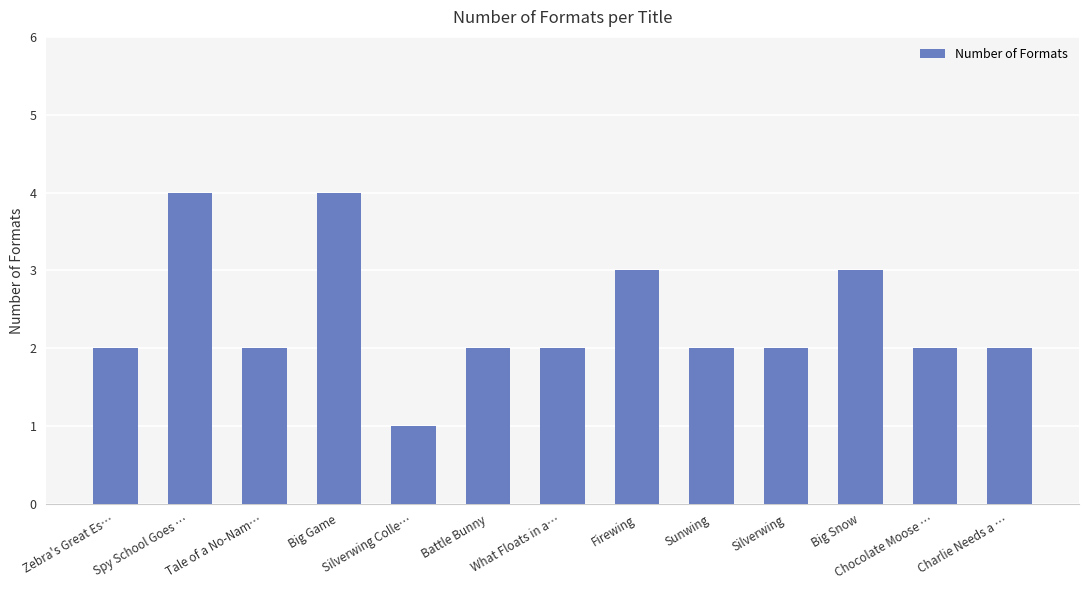

Reading left to right, list all the values displayed in this chart.

Zebra's Great Es…=2	Spy School Goes …=4	Tale of a No-Nam…=2	Big Game=4	Silverwing Colle…=1	Battle Bunny=2	What Floats in a…=2	Firewing=3	Sunwing=2	Silverwing=2	Big Snow=3	Chocolate Moose …=2	Charlie Needs a …=2